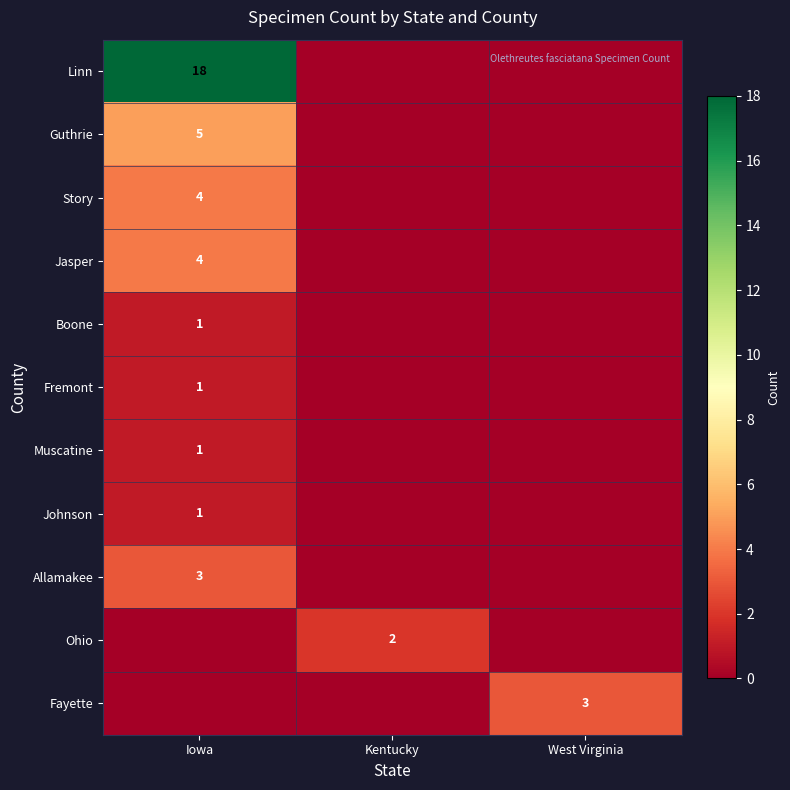

Count the number of categories in the chart.

3